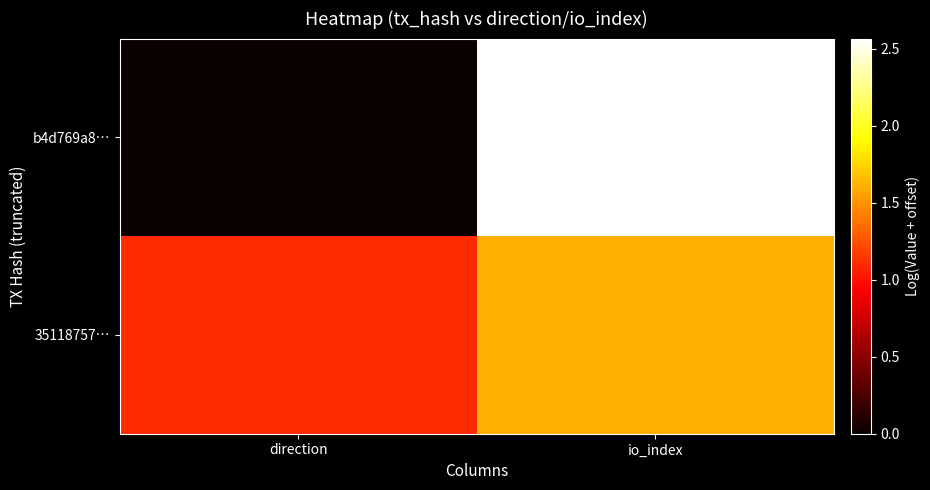

At how many categories does at least one series exceed 0?

2